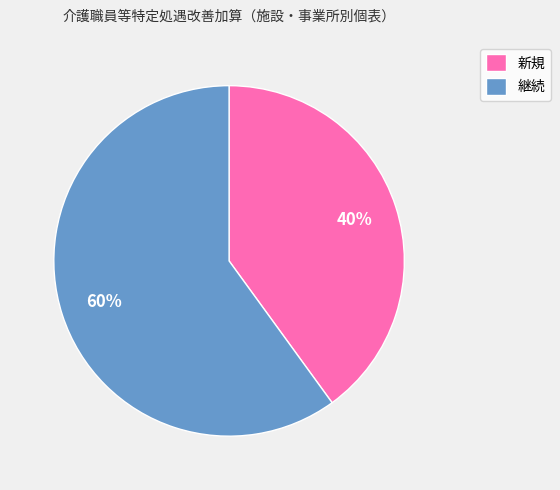

Rank the categories by value from highest to lowest.

継続, 新規